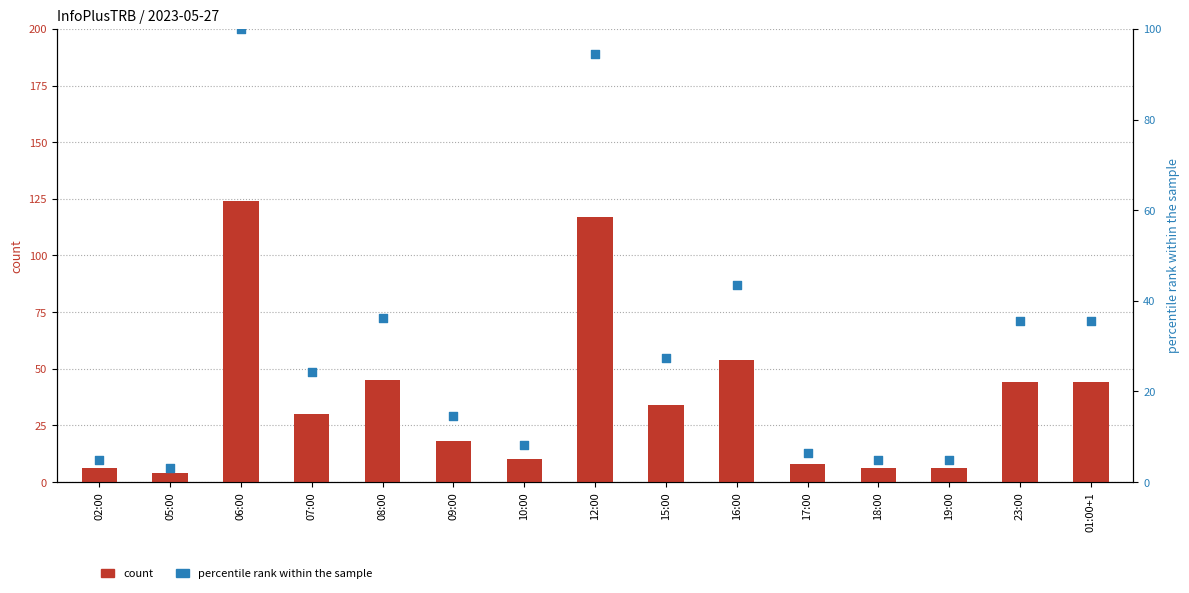

At which category is the sum across all series the highest?

06:00